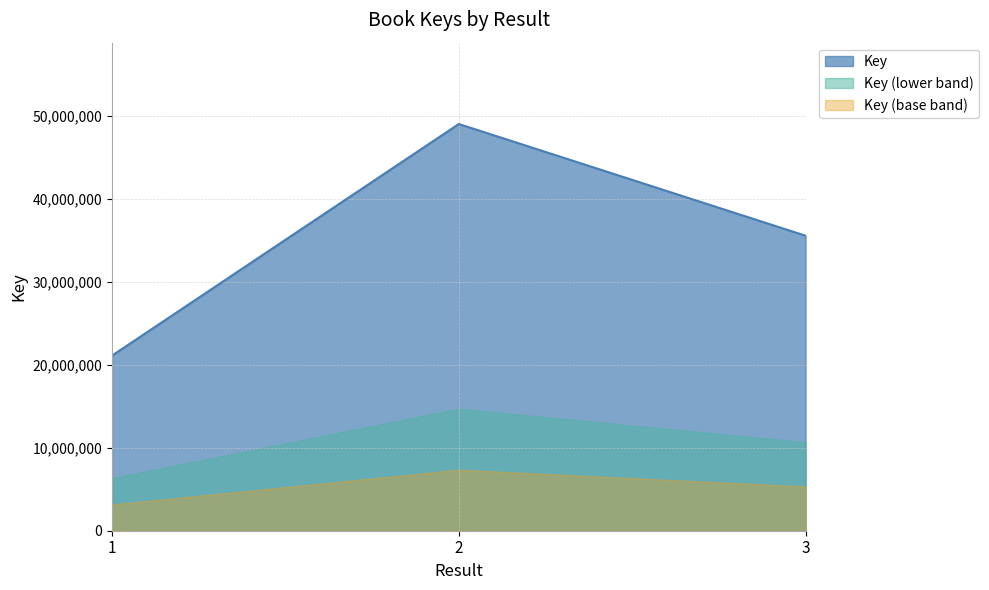

What is the greatest value displayed?

49019719.0